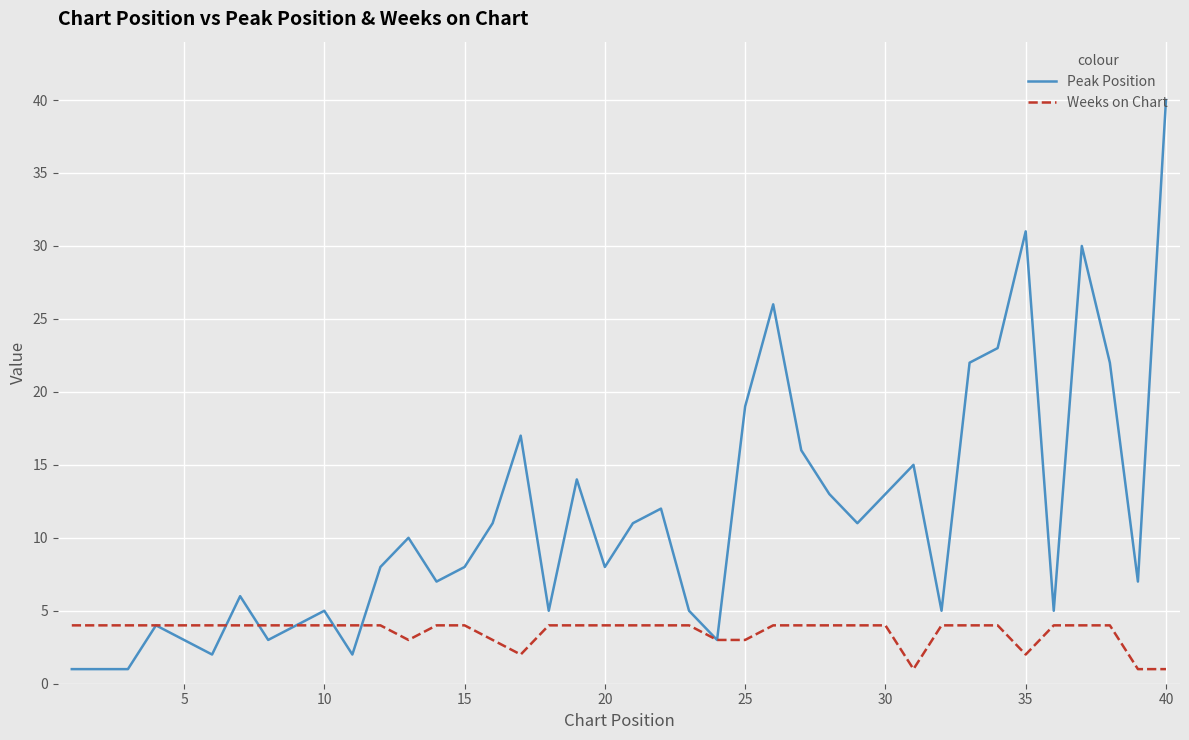

Which series has the widest spread of values?

Peak Position